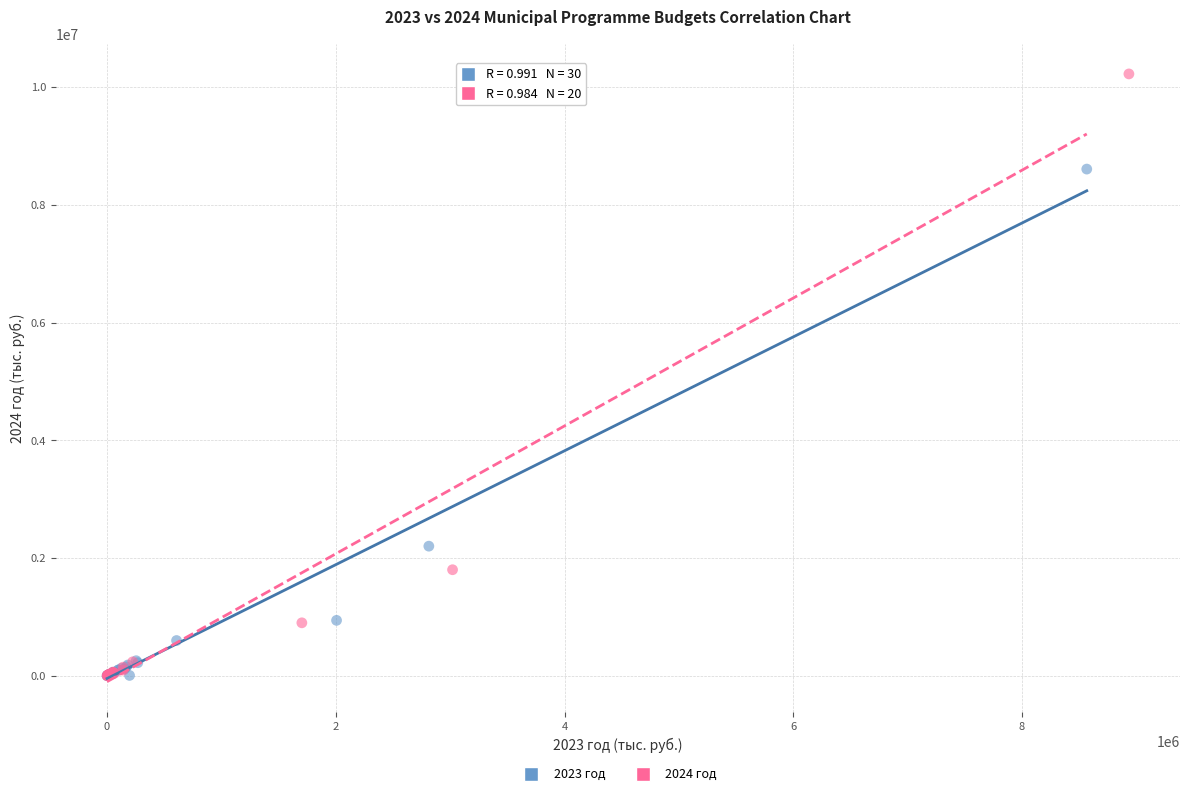

Which series contains the highest Y value?

2024 год